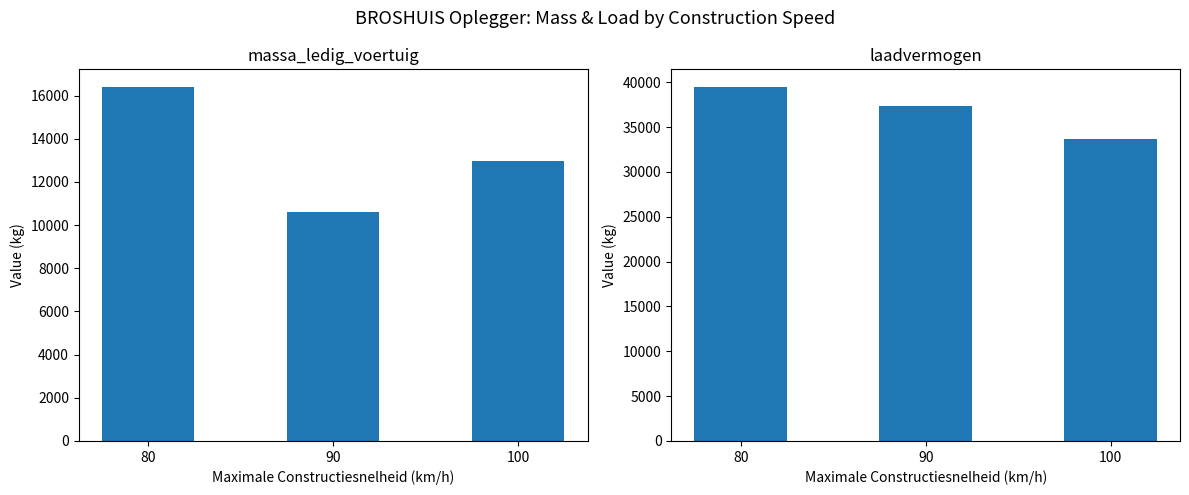

How many data points does each series have?

3